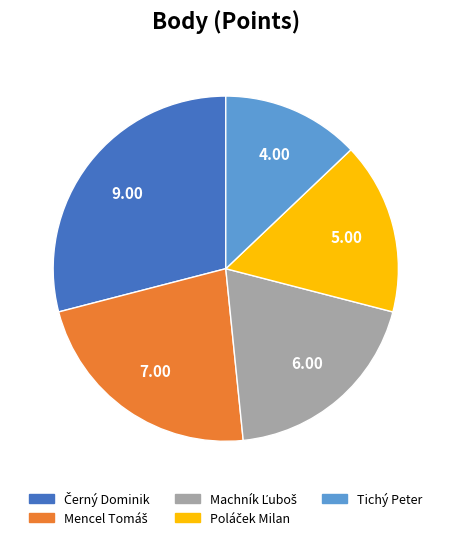

Which slice is the smallest?

Tichý Peter